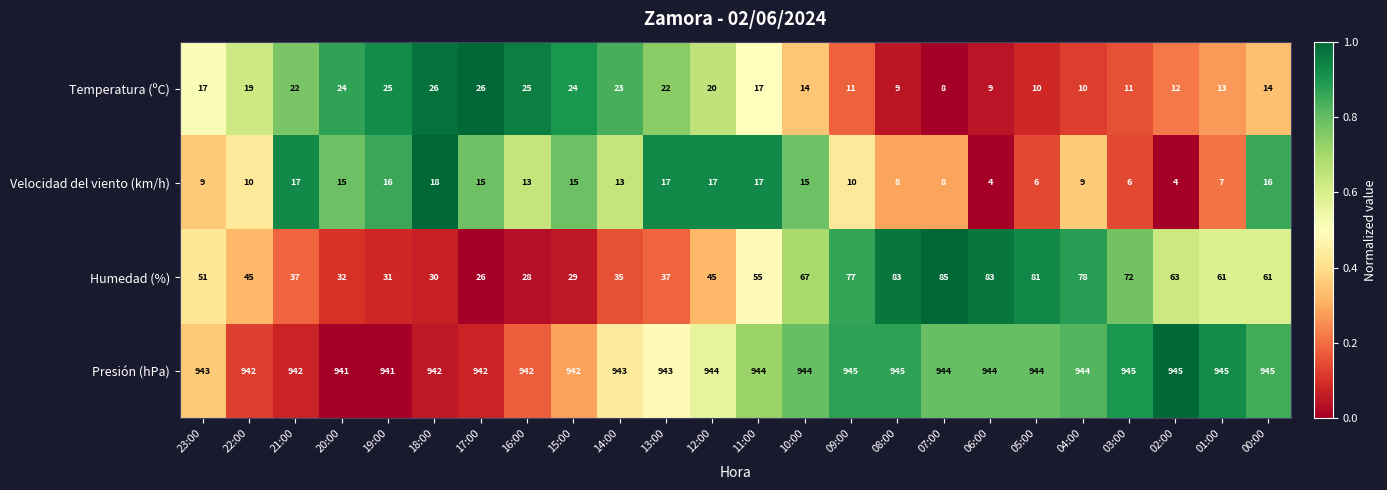

What is the difference between the highest and lowest values at 17:00?

927